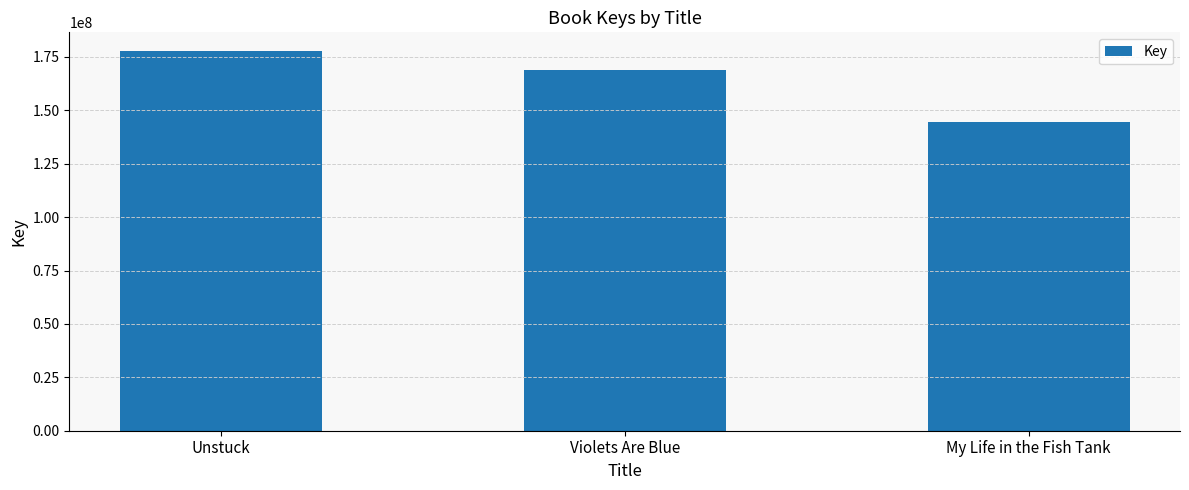

What is the sum of the values at My Life in the Fish Tank and Unstuck?

322246393